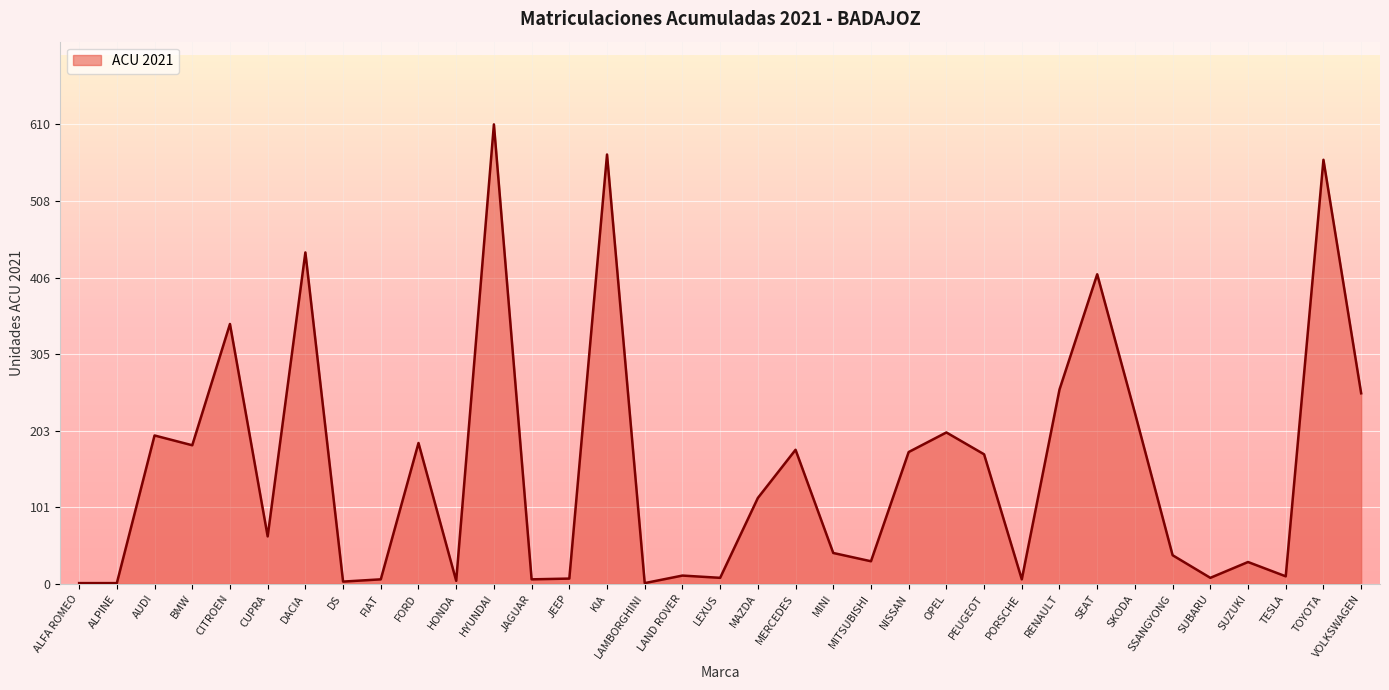

What position from the right is FORD?

26